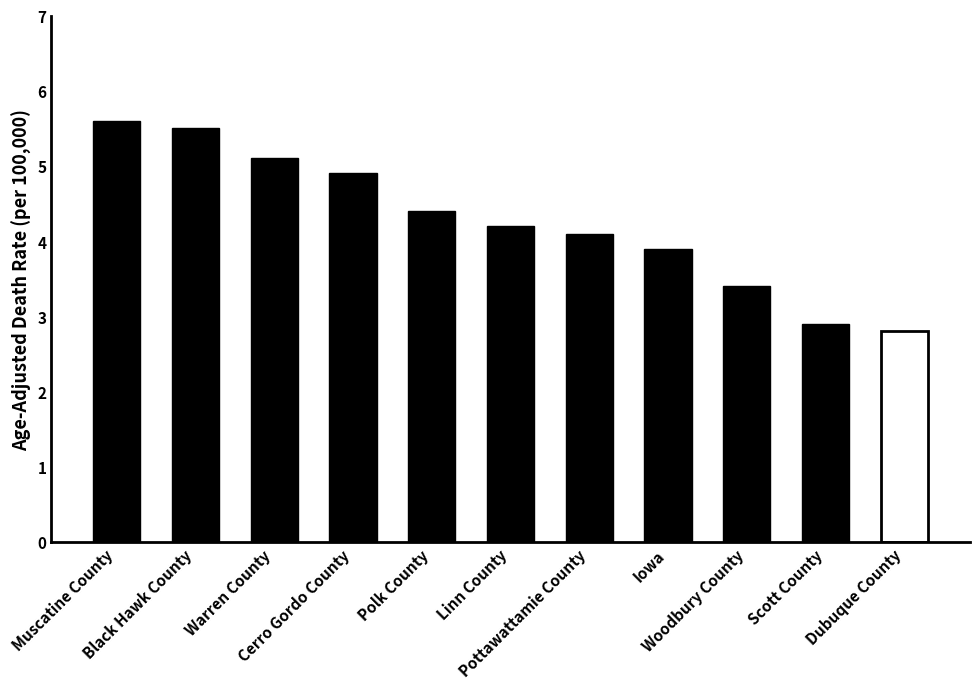

Count the number of categories in the chart.

11